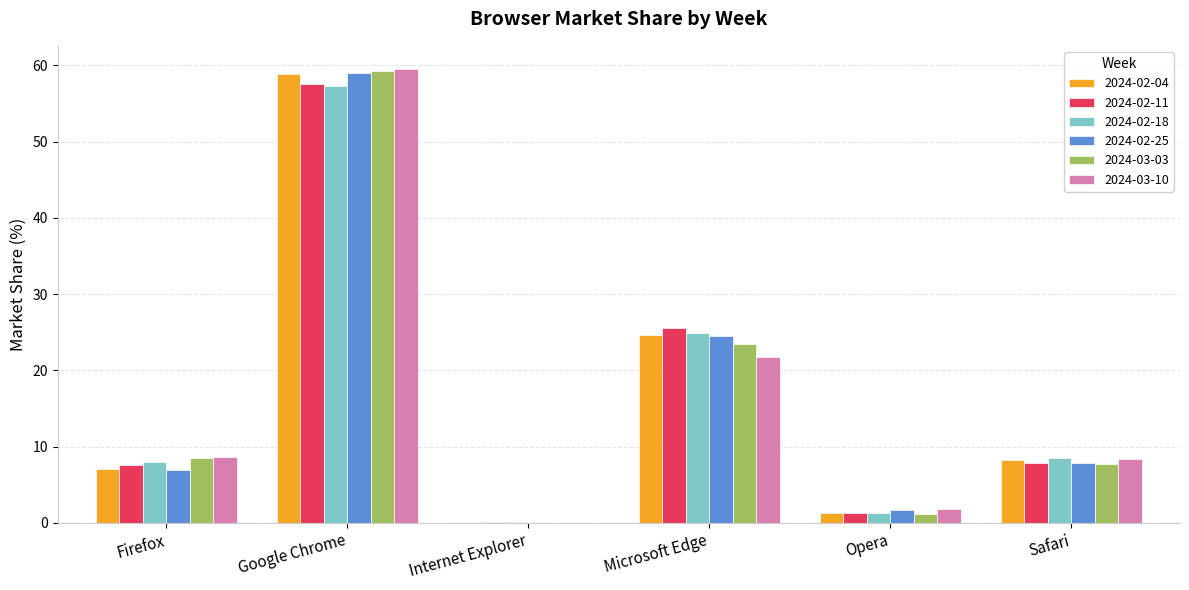

True or false: 2024-03-03 has a value of 0.0 at Internet Explorer.

True